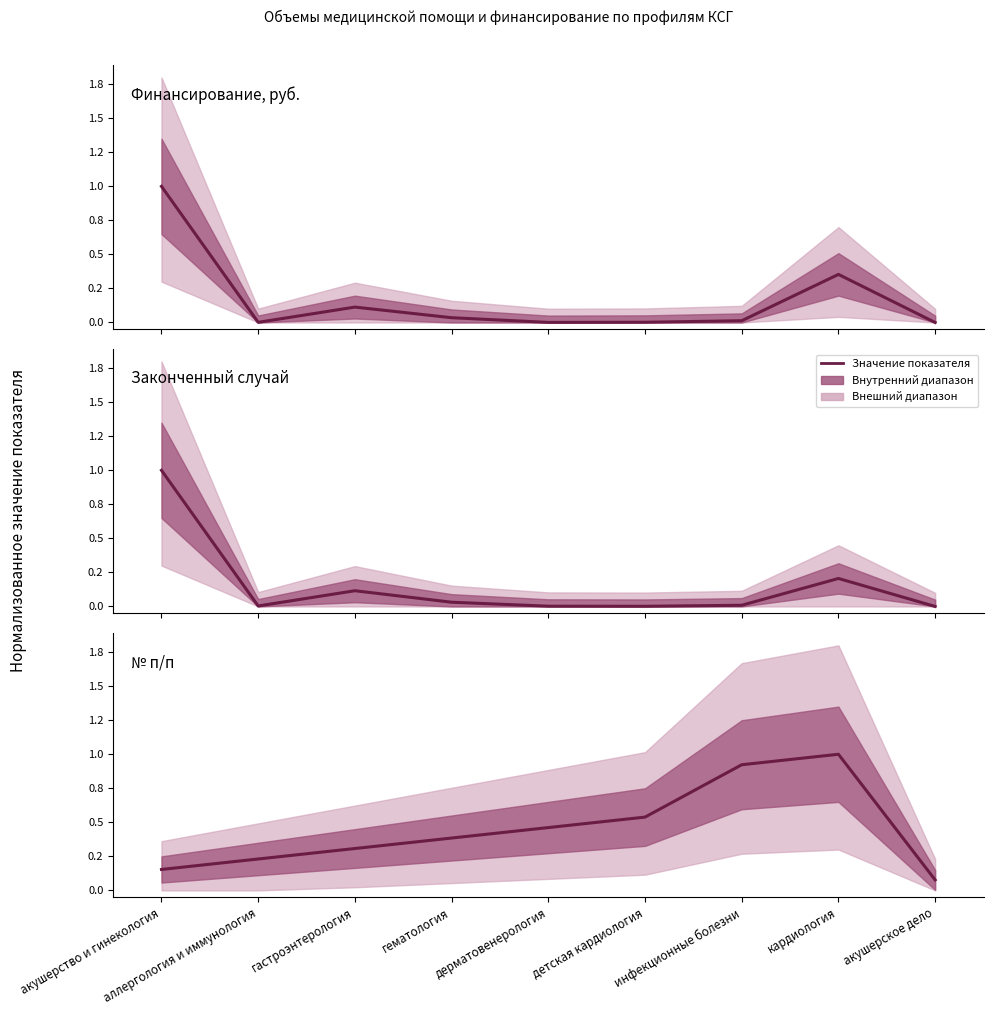

How many times do № п/п and Законченный случай cross each other?

1